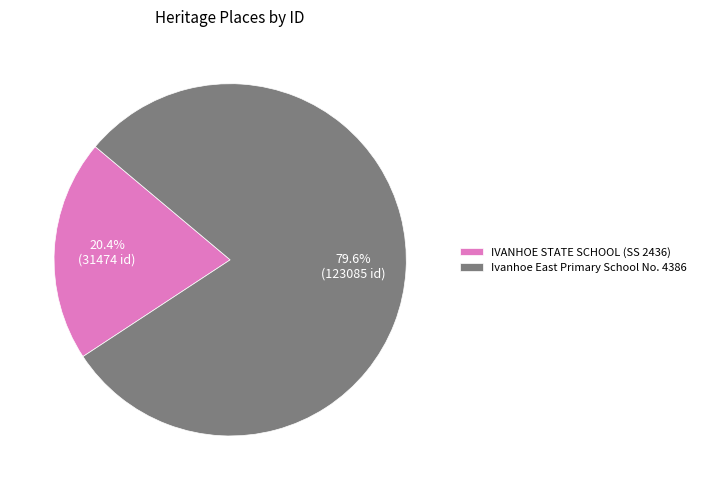

What is the ratio of the value at Ivanhoe East Primary School No. 4386 to the value at IVANHOE STATE SCHOOL (SS 2436)?

3.9